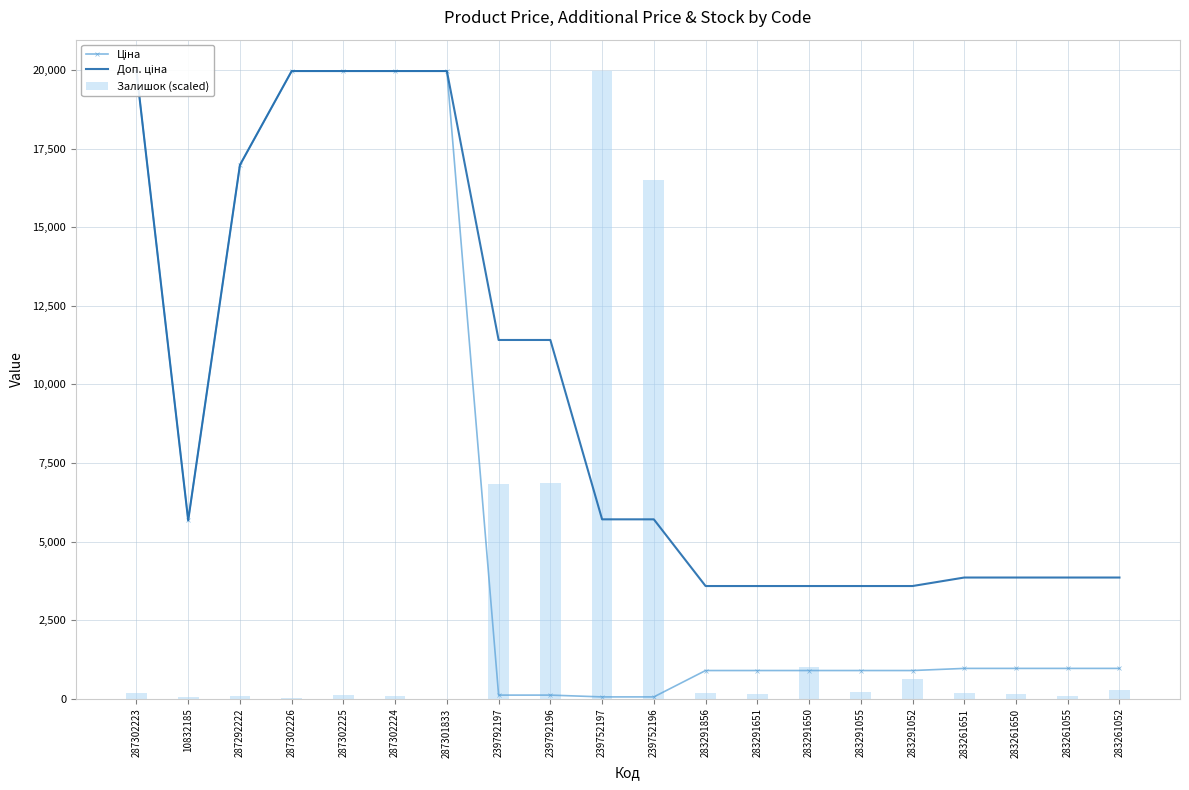

Between 287292222 and 283291052, which is larger?

287292222